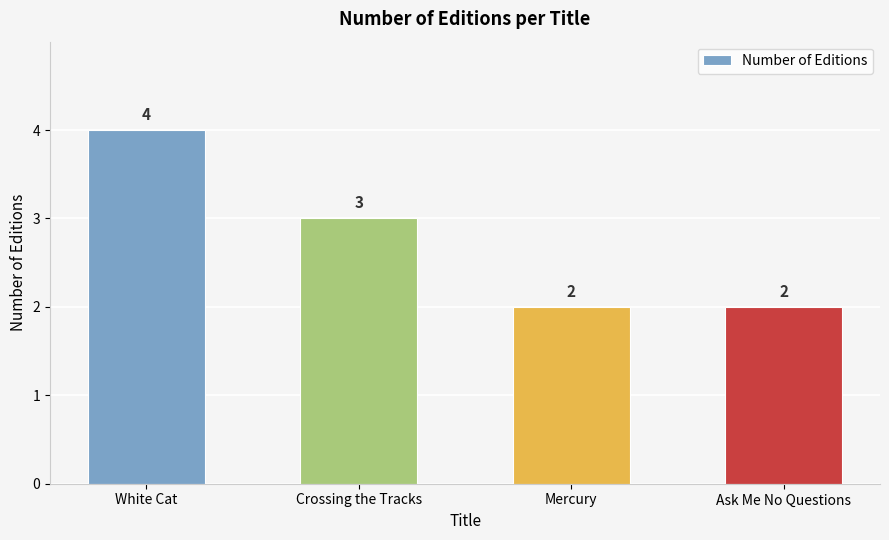

Reading left to right, list all the values displayed in this chart.

White Cat=4	Crossing the Tracks=3	Mercury=2	Ask Me No Questions=2